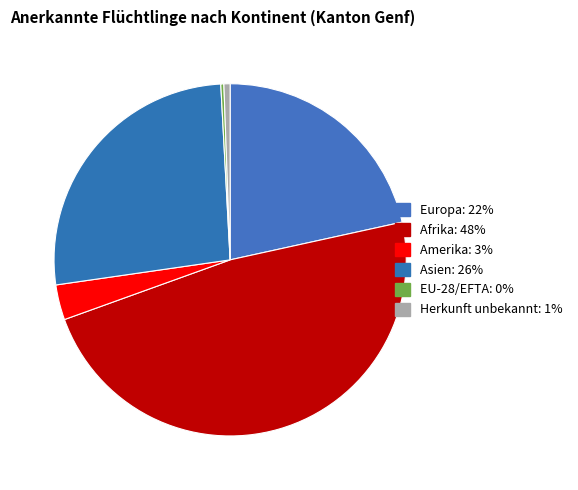

Does Asien represent more than half of the total?

No